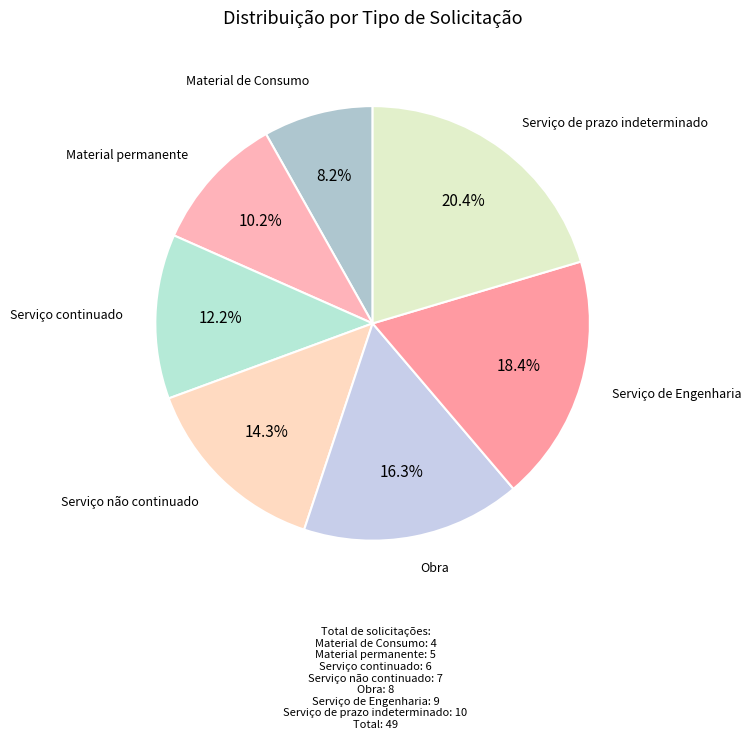

How many segments does this pie chart have?

7